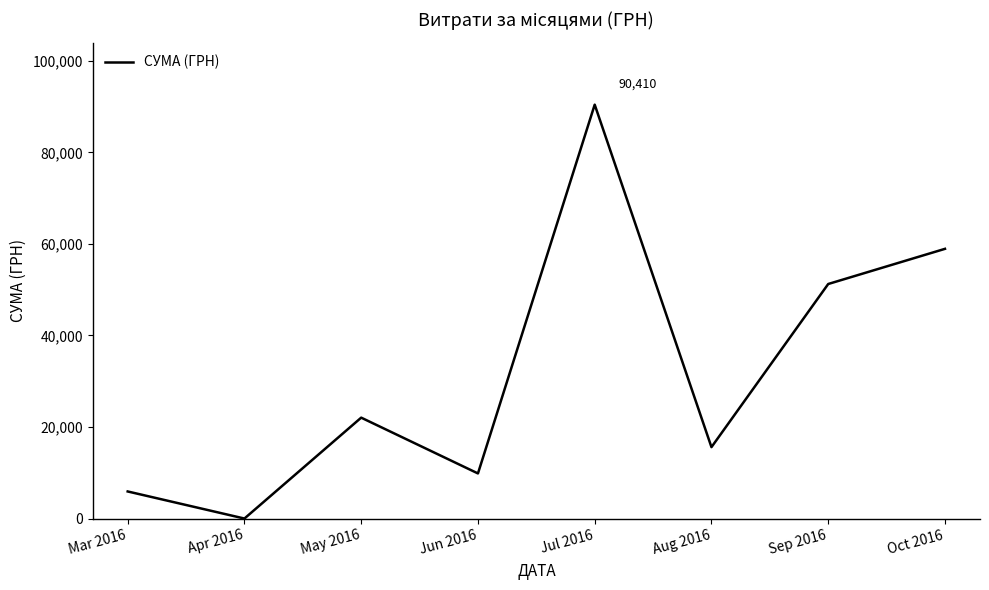

What position from the right is May 2016?

6